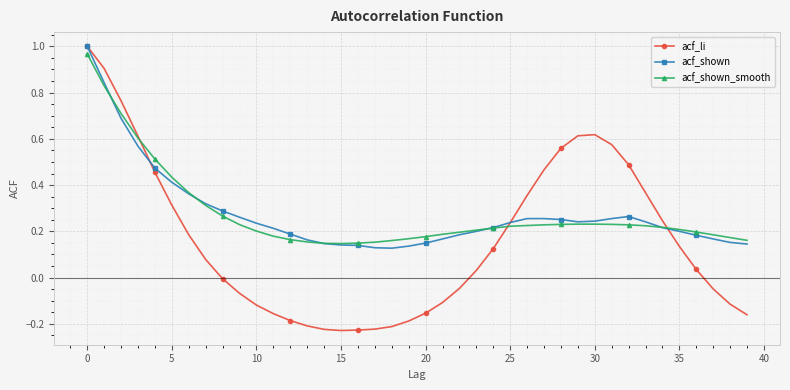

Which series has the widest spread of values?

acf_li